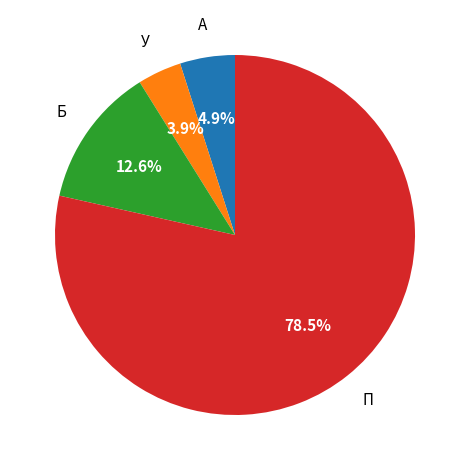

Is there any slice that represents more than half of the pie?

Yes